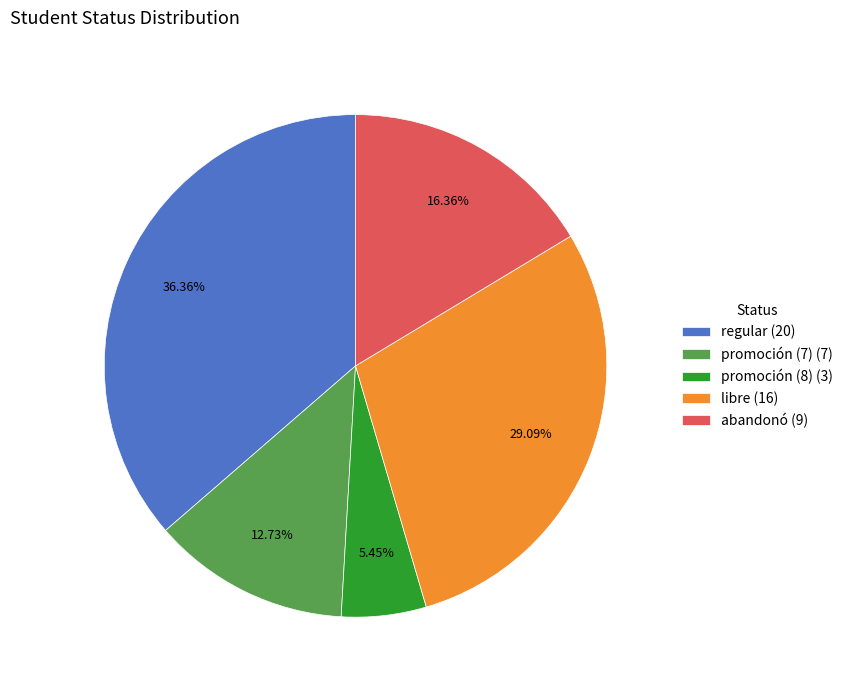

Which category has the smallest portion of the pie?

promoción (8) (3)